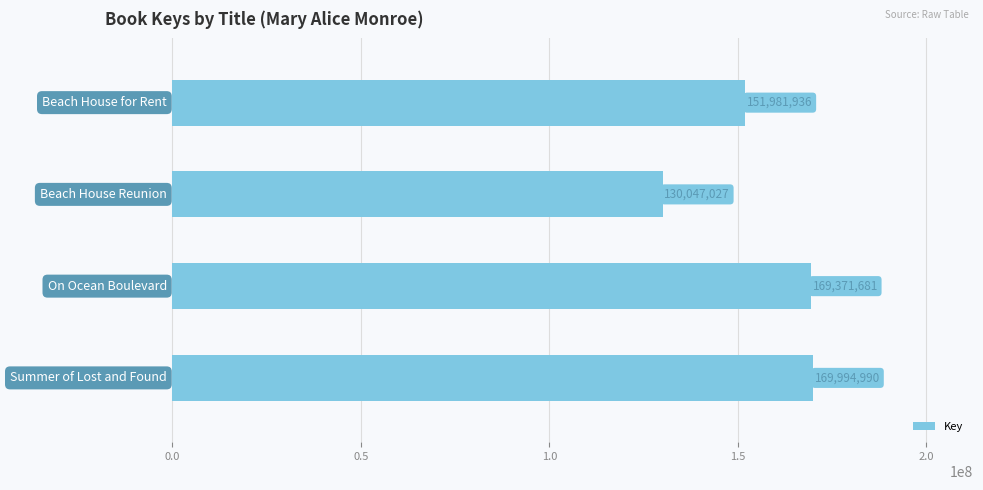

What is the sum of all values?

621395634